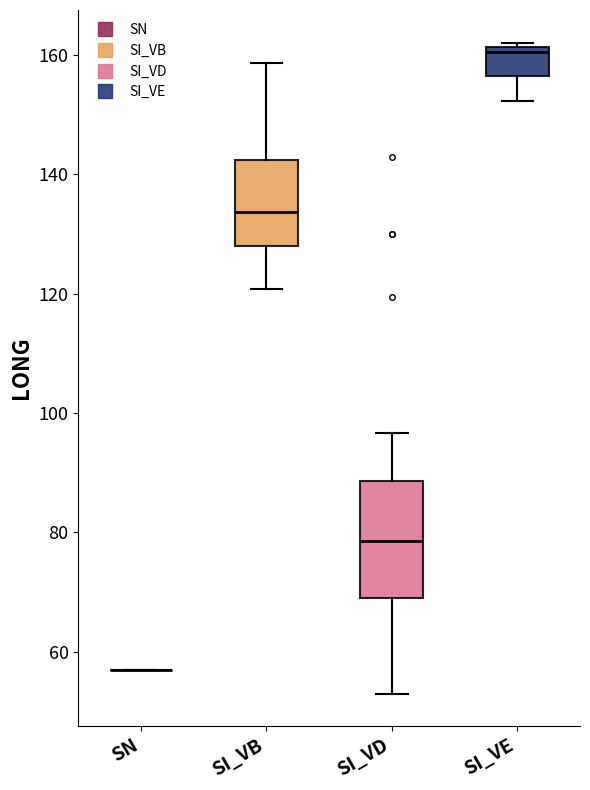

Comparing the boxes themselves (not the whiskers), which one is the tallest?

SI_VD